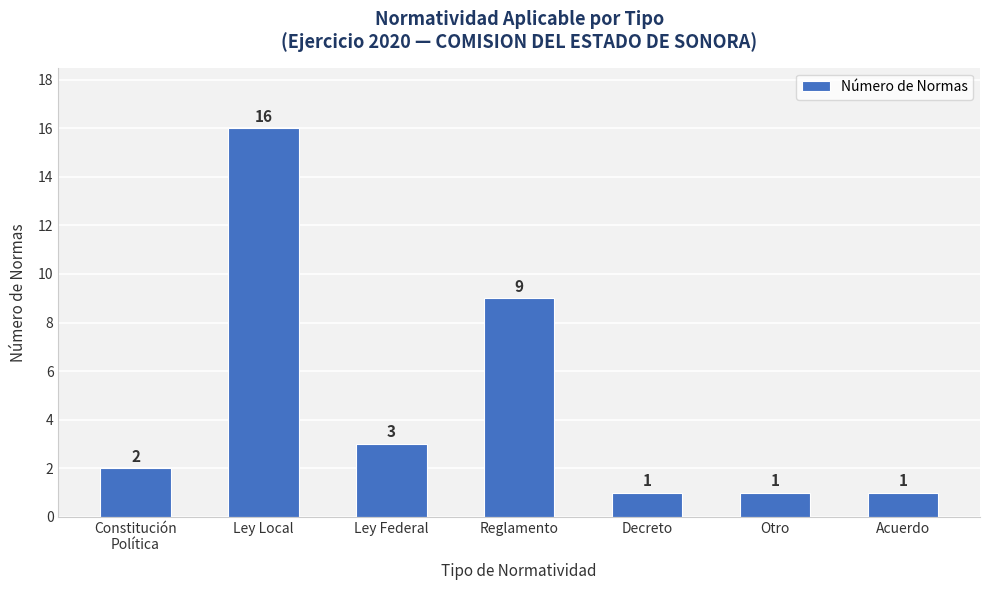

What is the change in value from Reglamento to Decreto?

-8